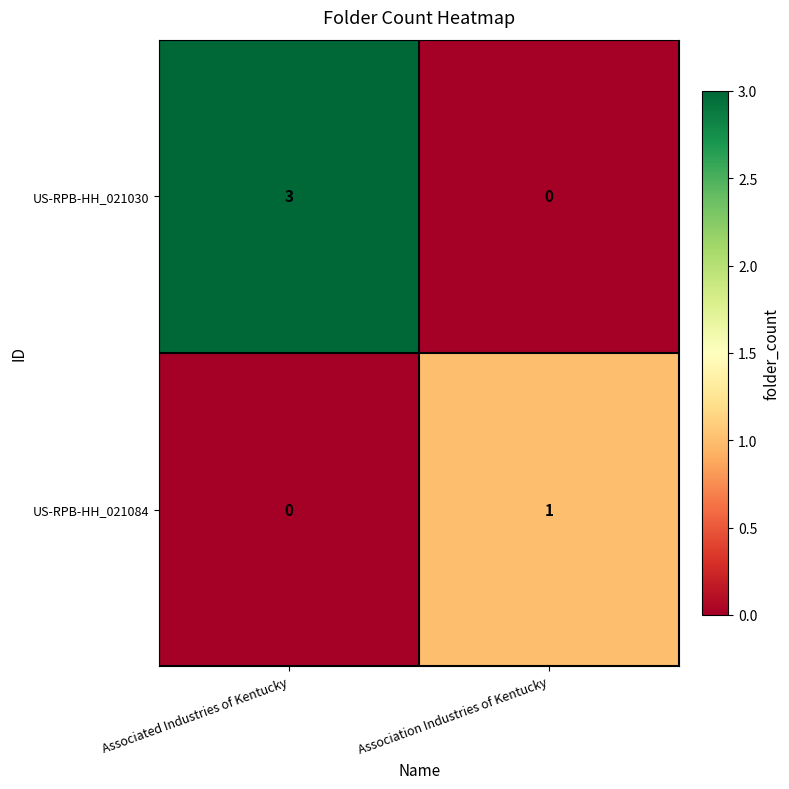

Where is US-RPB-HH_021084 nearest to the value 0?

Associated Industries of Kentucky